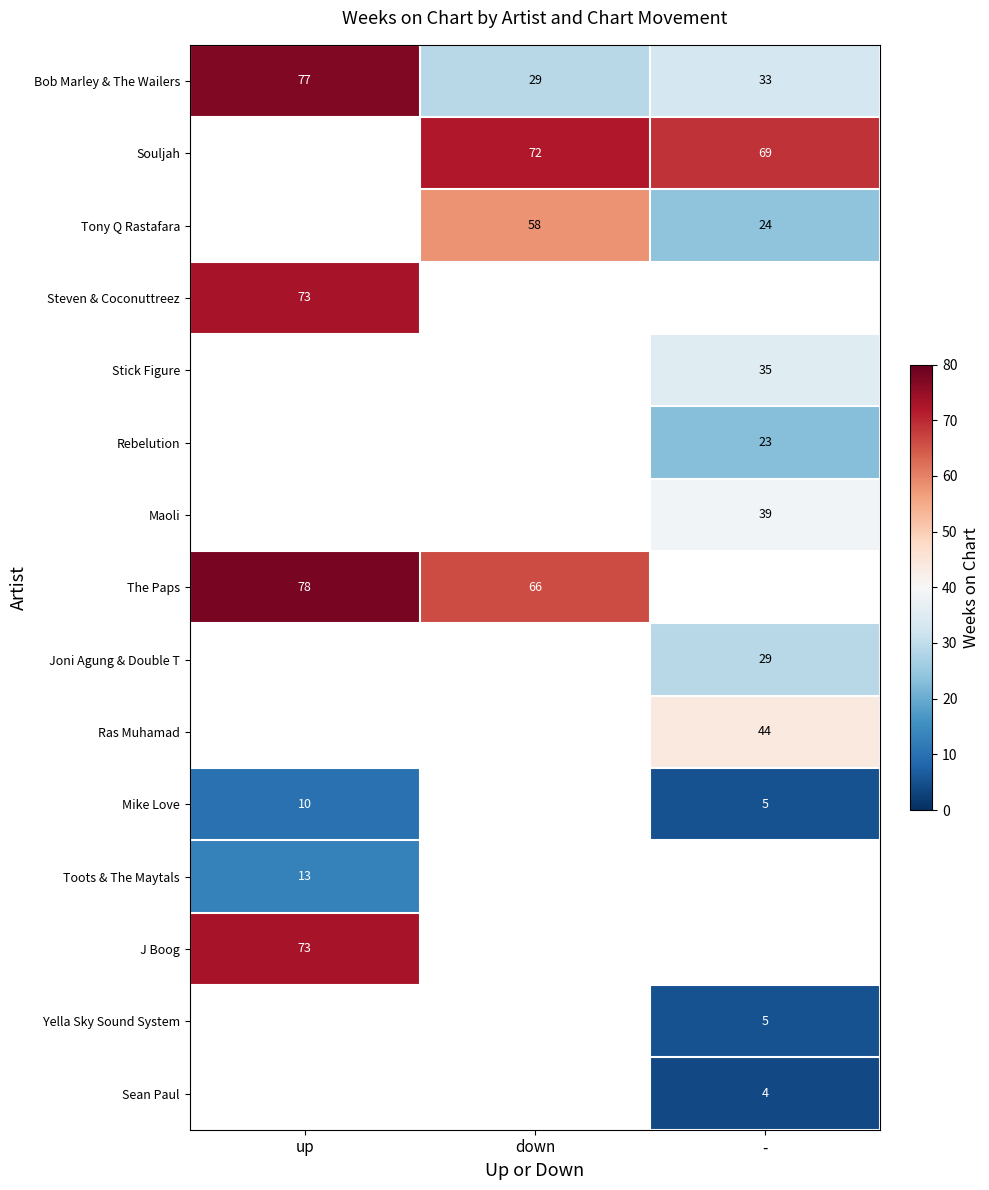

What is the spread (max minus min) of values at up?

68.0